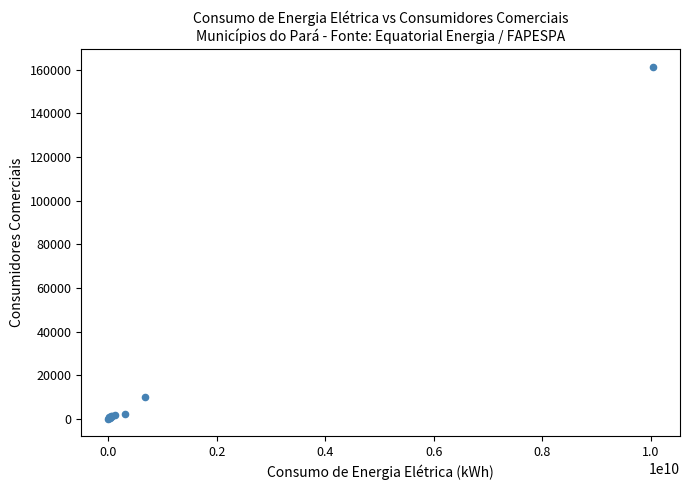

What Y value in the scatter plot is closest to 80718?

9852